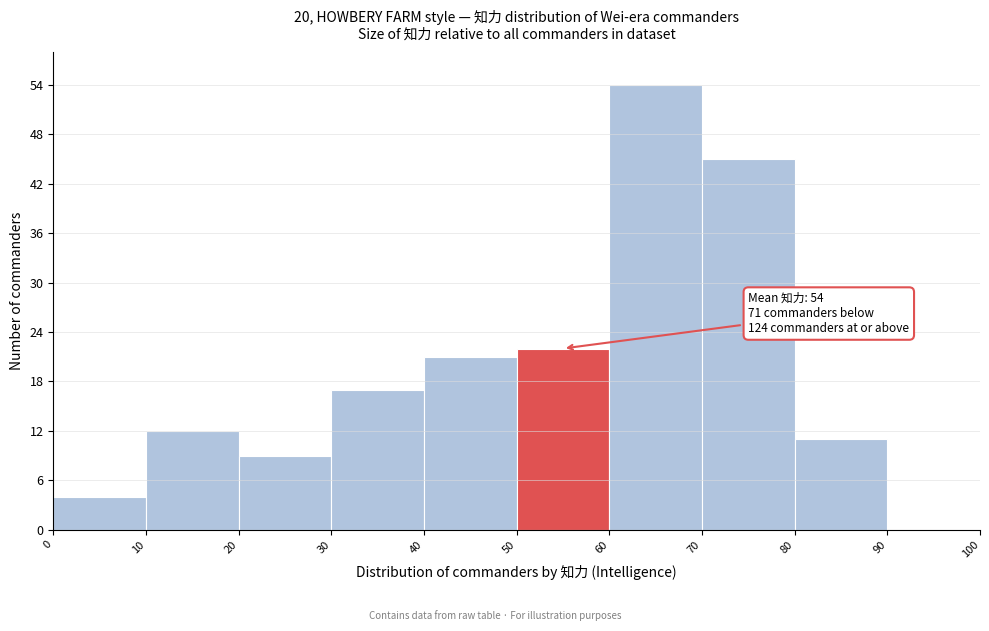

Over which range of the x-axis is the bar tallest?

60 to 70